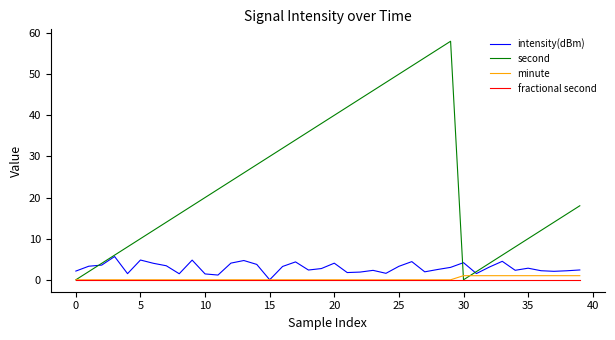

Which series has the largest range (max minus min)?

second